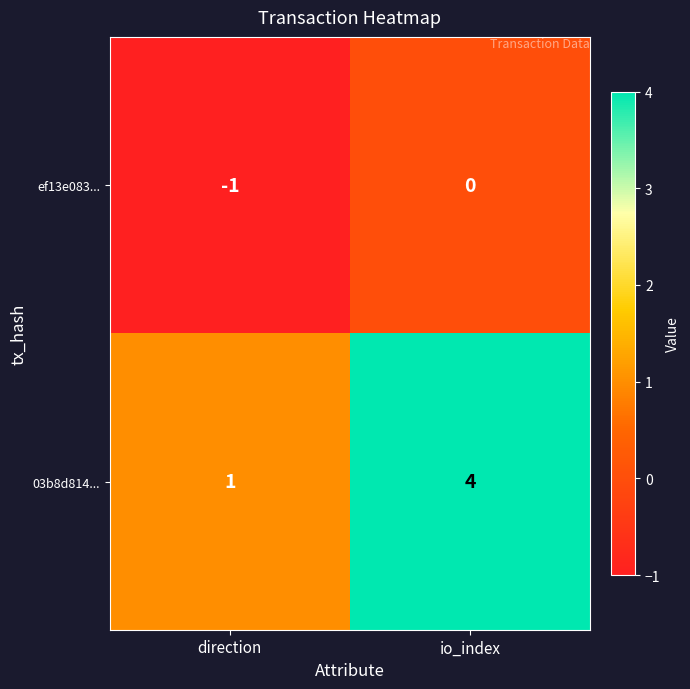

Reading left to right, transcribe all the data shown in this chart.

ef13e083...: direction=-1	io_index=0
03b8d814...: direction=1	io_index=4